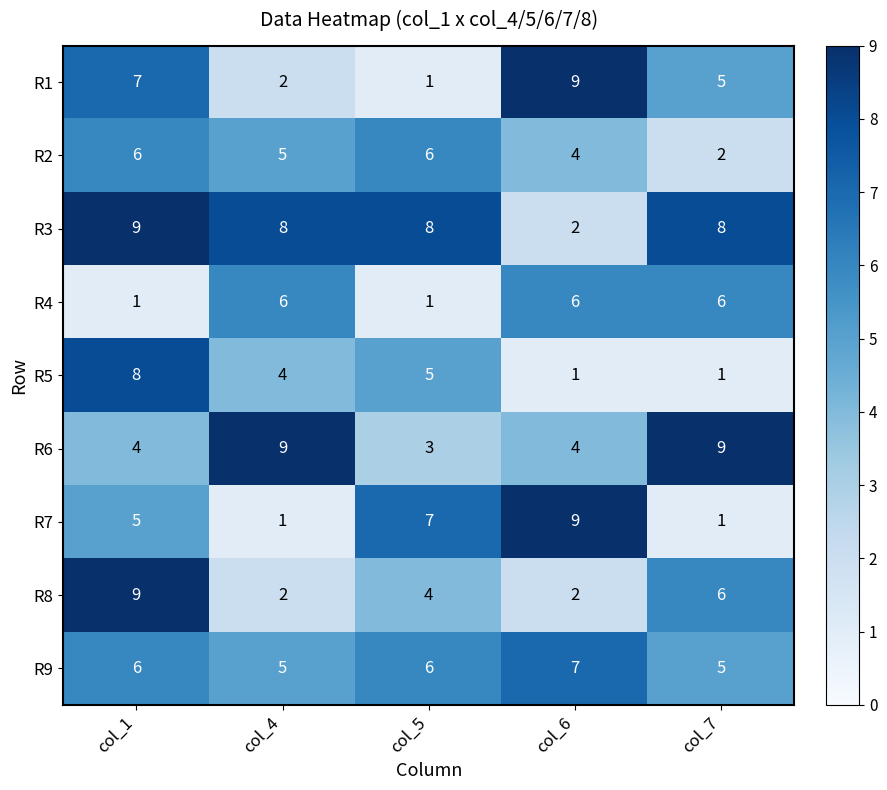

What is the difference between the maximum and minimum values in the R7 series?

8